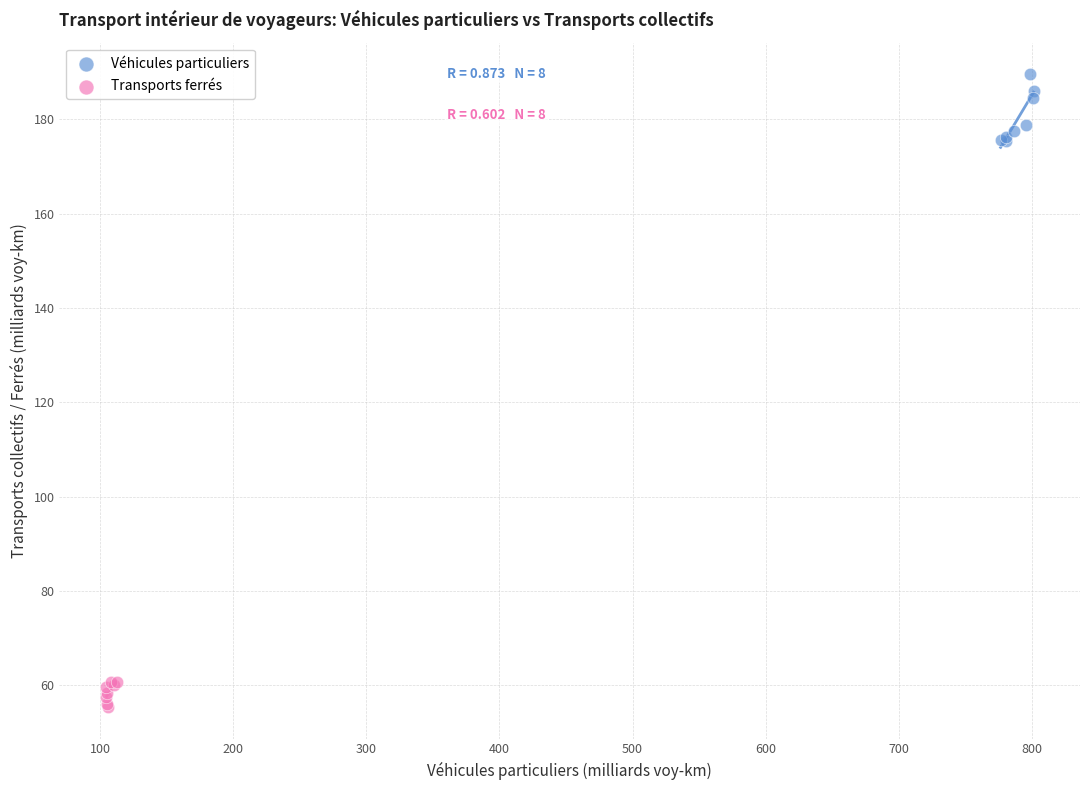

Which series has the widest spread of Y values?

Véhicules particuliers